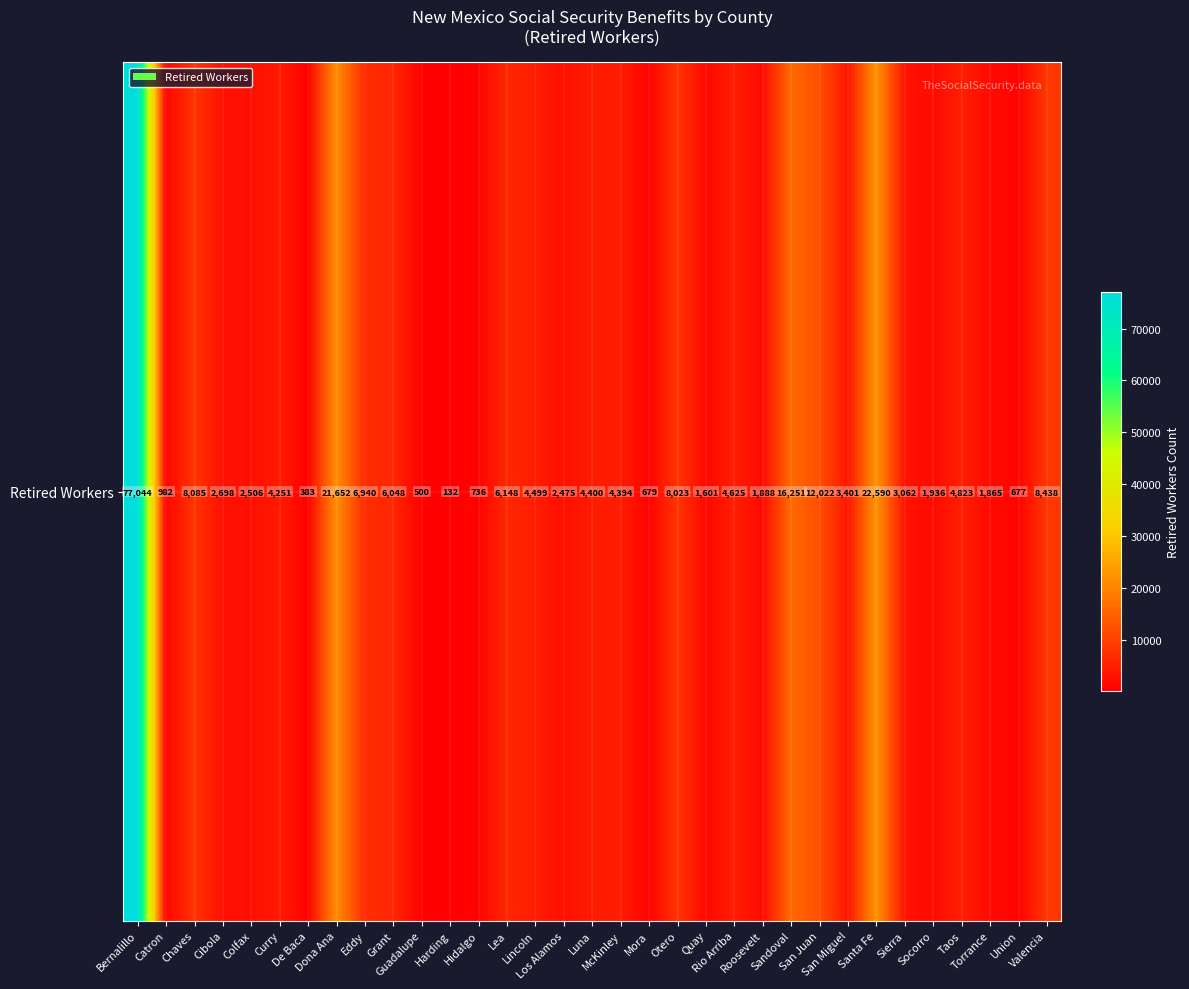

Between Quay and Otero, which is larger?

Otero